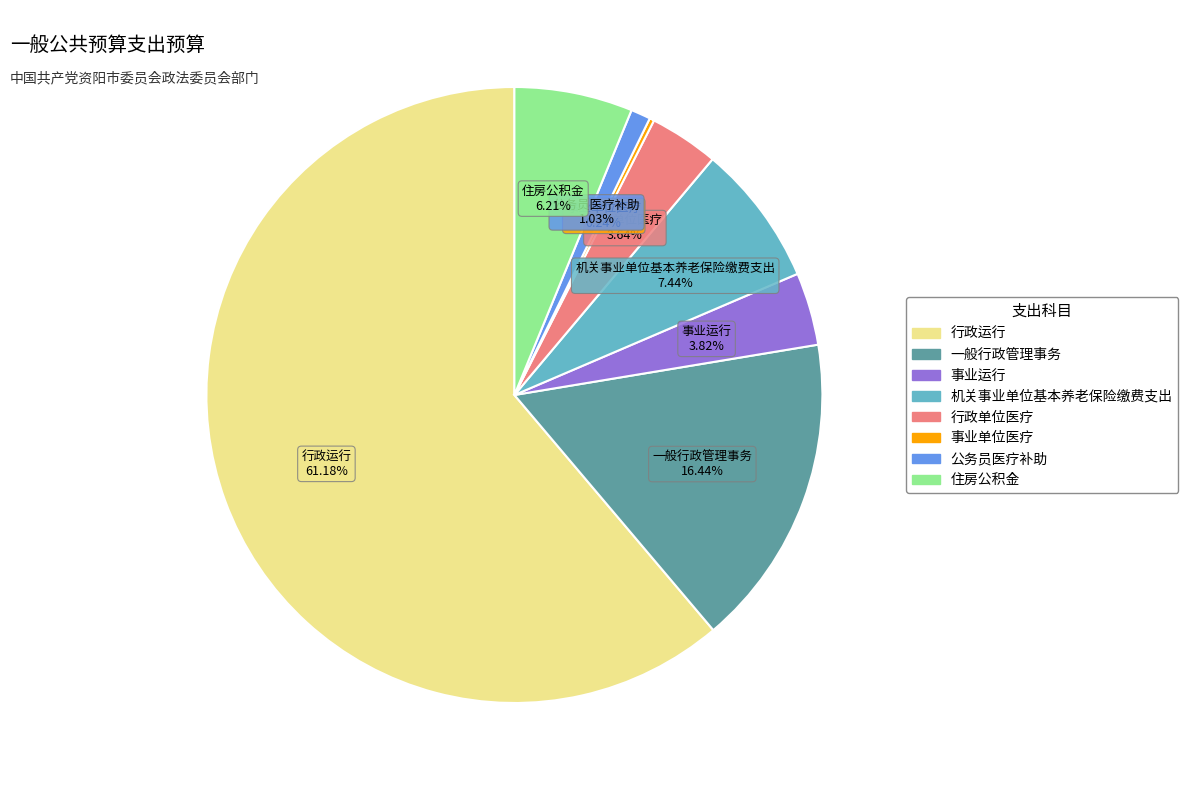

What is the largest slice in the pie chart?

行政运行